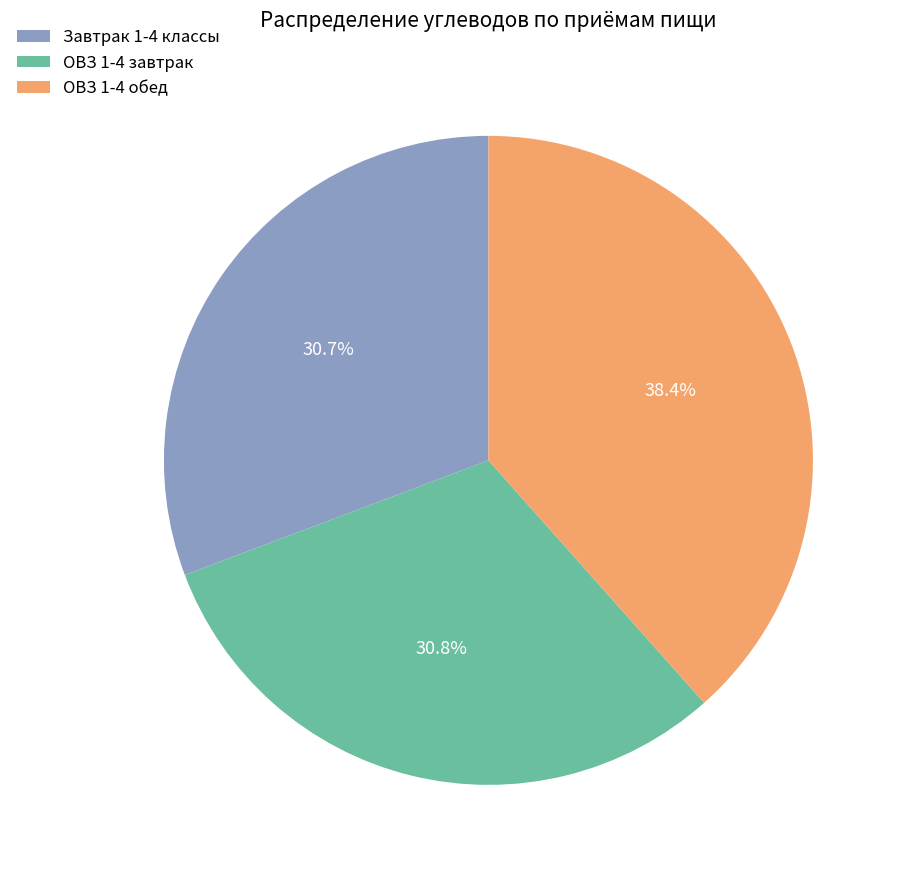

Combined, what portion of the pie is ОВЗ 1-4 обед and Завтрак 1-4 классы?

69.2%